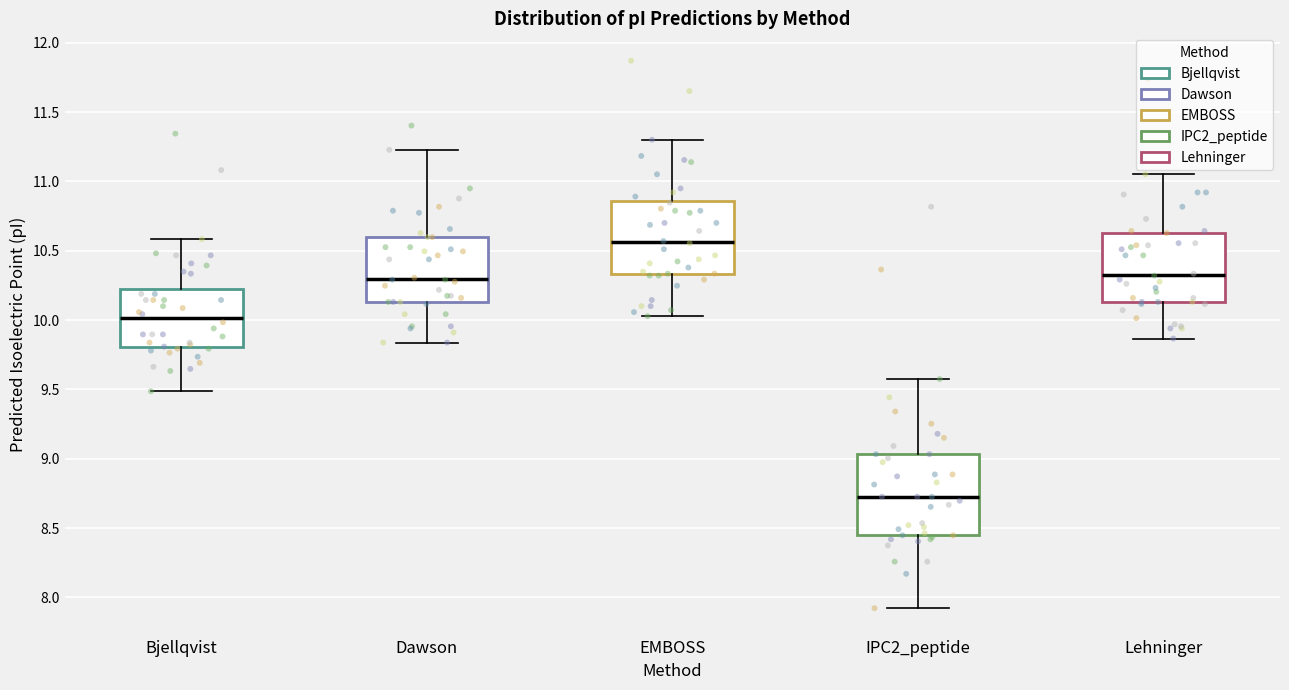

Where does the lower whisker of the box for IPC2_peptide end on the y-axis? The values are not printed on the chart, so give them approximately, as read against the axis.

7.90